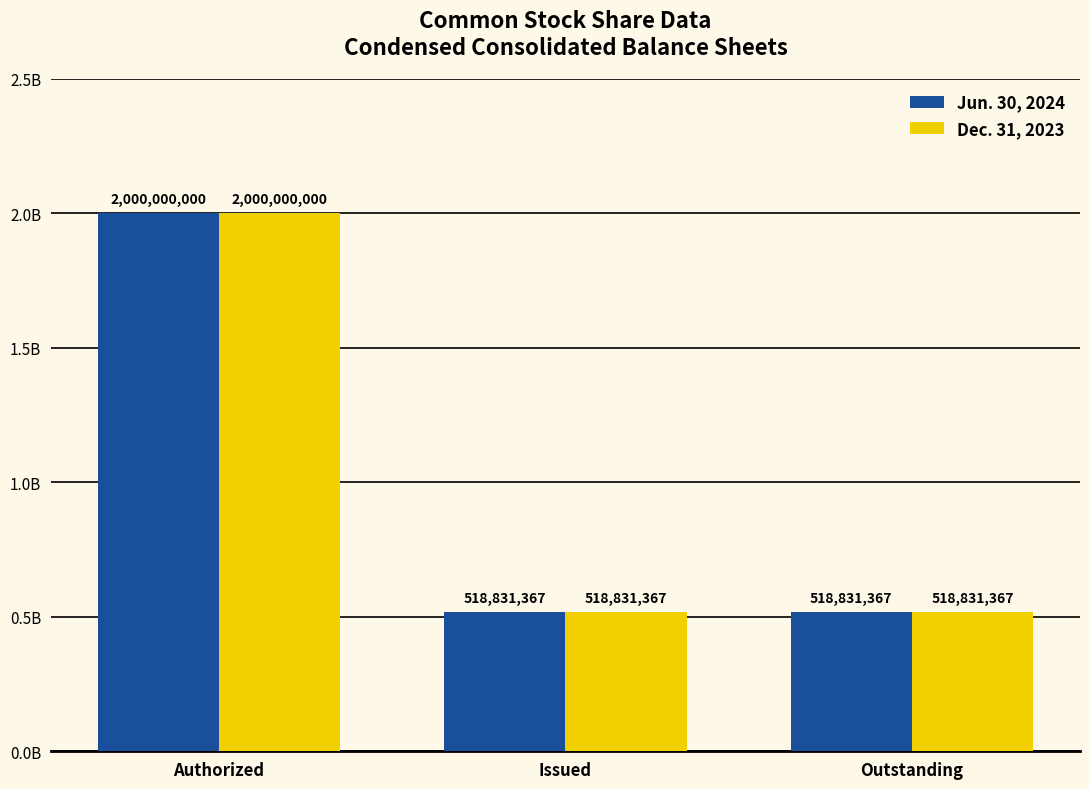

At how many categories does at least one series exceed 1677337951?

1